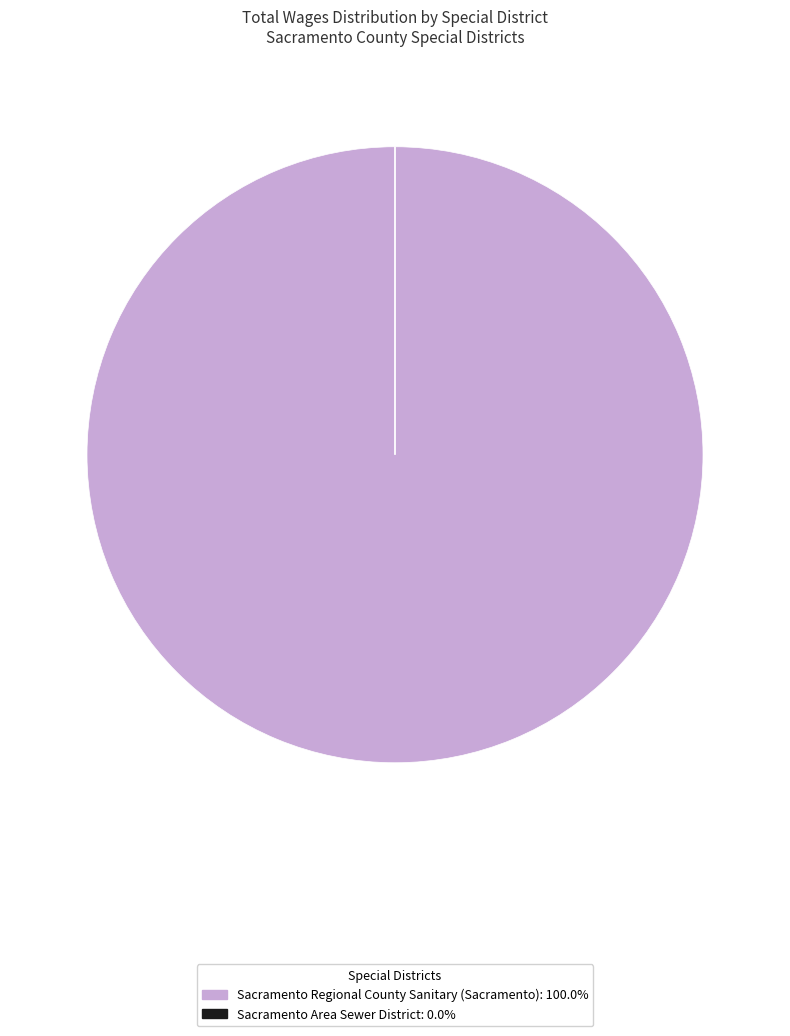

Which category has the biggest portion of the pie?

Sacramento Regional County Sanitary (Sacramento)